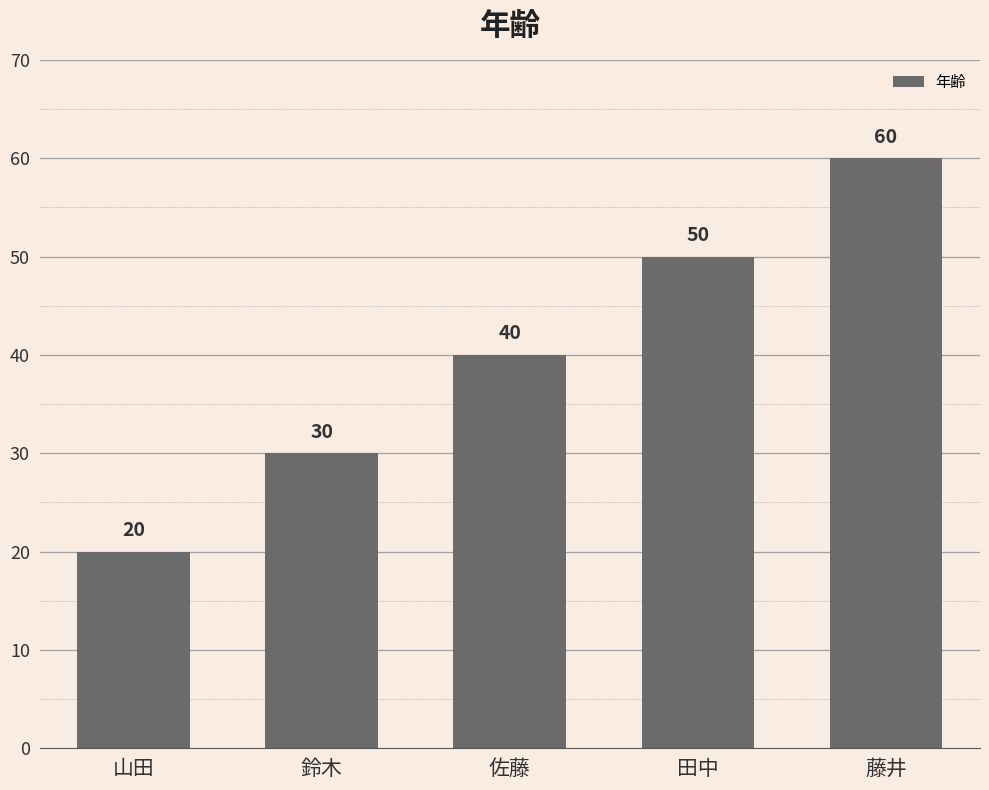

How many data points does each series have?

5